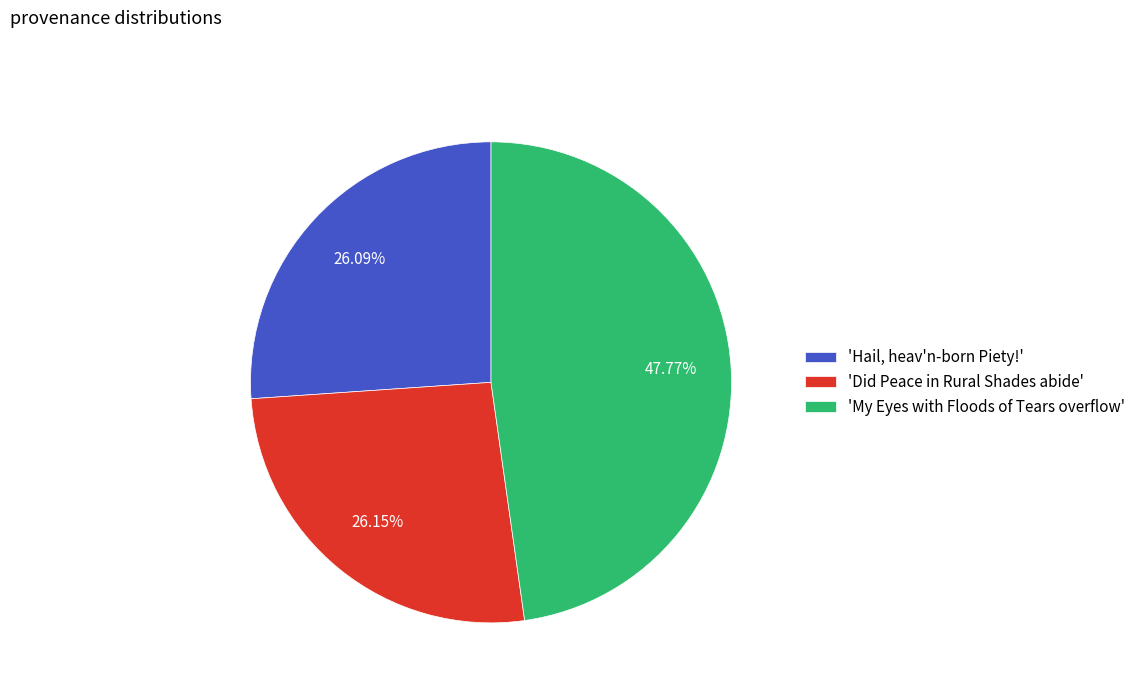

Approximately how many times larger is the value at 'Did Peace in Rural Shades abide' compared to 'My Eyes with Floods of Tears overflow'?

0.5